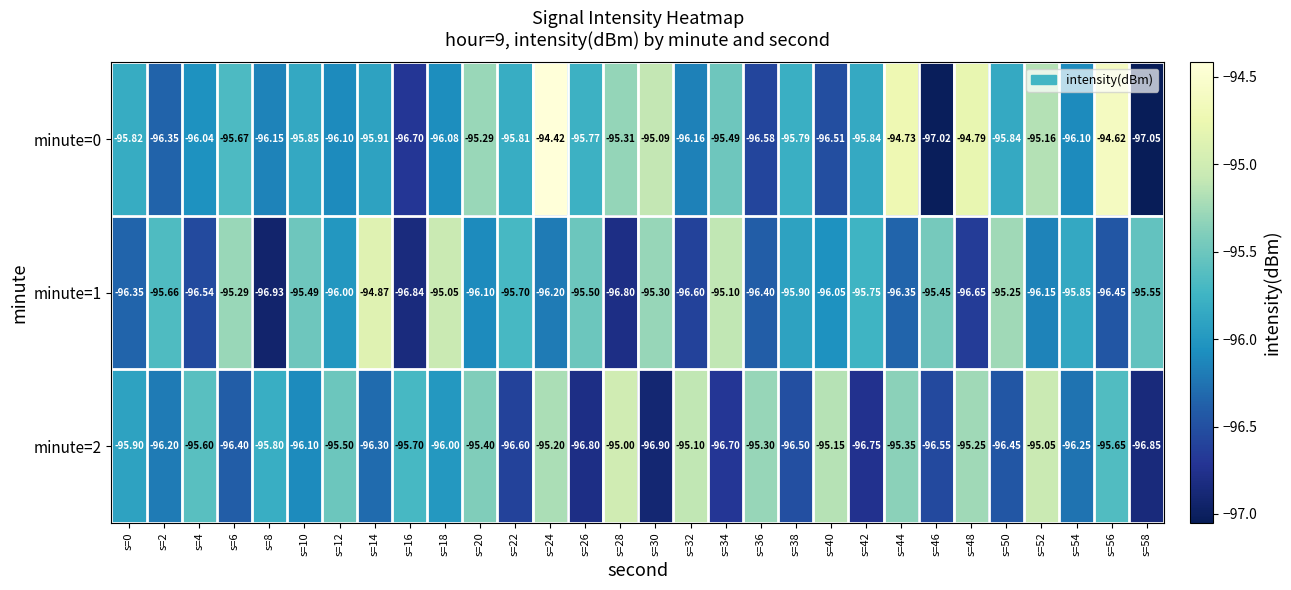

At s=38, list the series in order from largest to smallest.

minute=0, minute=1, minute=2